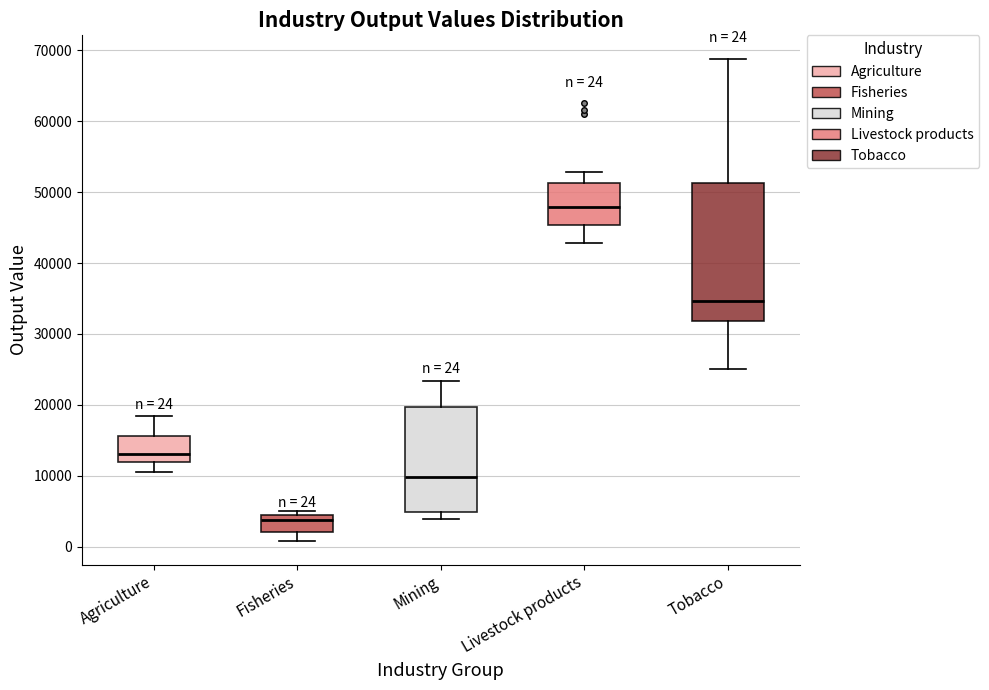

Which box is the tallest, from its lower edge to its upper edge?

Tobacco